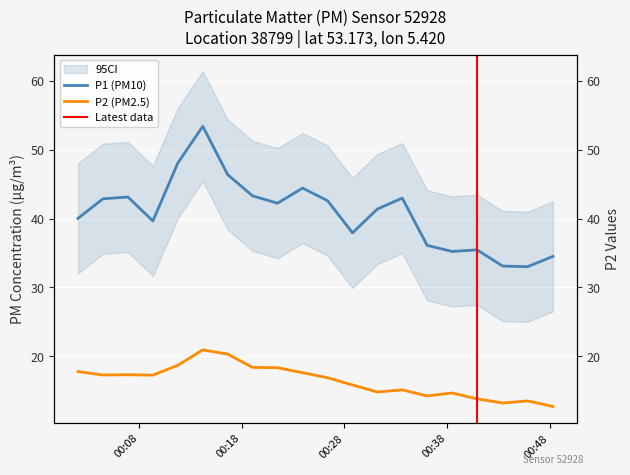

Reading left to right, list all the values displayed in this chart.

P1: 2023-04-16T00:02:01=40.0	2023-04-16T00:04:27=42.9	2023-04-16T00:06:53=43.1	2023-04-16T00:09:19=39.6	2023-04-16T00:11:45=48.1	2023-04-16T00:14:11=53.4	2023-04-16T00:16:37=46.4	2023-04-16T00:19:02=43.3	2023-04-16T00:21:28=42.2	2023-04-16T00:23:55=44.4	2023-04-16T00:26:21=42.6	2023-04-16T00:28:47=37.9	2023-04-16T00:31:12=41.4	2023-04-16T00:33:38=43.0	2023-04-16T00:36:04=36.1	2023-04-16T00:38:30=35.2	2023-04-16T00:40:56=35.5	2023-04-16T00:43:25=33.1	2023-04-16T00:45:51=33.0	2023-04-16T00:48:20=34.5
P2: 2023-04-16T00:02:01=17.8	2023-04-16T00:04:27=17.3	2023-04-16T00:06:53=17.3	2023-04-16T00:09:19=17.2	2023-04-16T00:11:45=18.7	2023-04-16T00:14:11=20.9	2023-04-16T00:16:37=20.3	2023-04-16T00:19:02=18.4	2023-04-16T00:21:28=18.3	2023-04-16T00:23:55=17.6	2023-04-16T00:26:21=16.9	2023-04-16T00:28:47=15.8	2023-04-16T00:31:12=14.8	2023-04-16T00:33:38=15.1	2023-04-16T00:36:04=14.2	2023-04-16T00:38:30=14.7	2023-04-16T00:40:56=13.8	2023-04-16T00:43:25=13.2	2023-04-16T00:45:51=13.5	2023-04-16T00:48:20=12.7